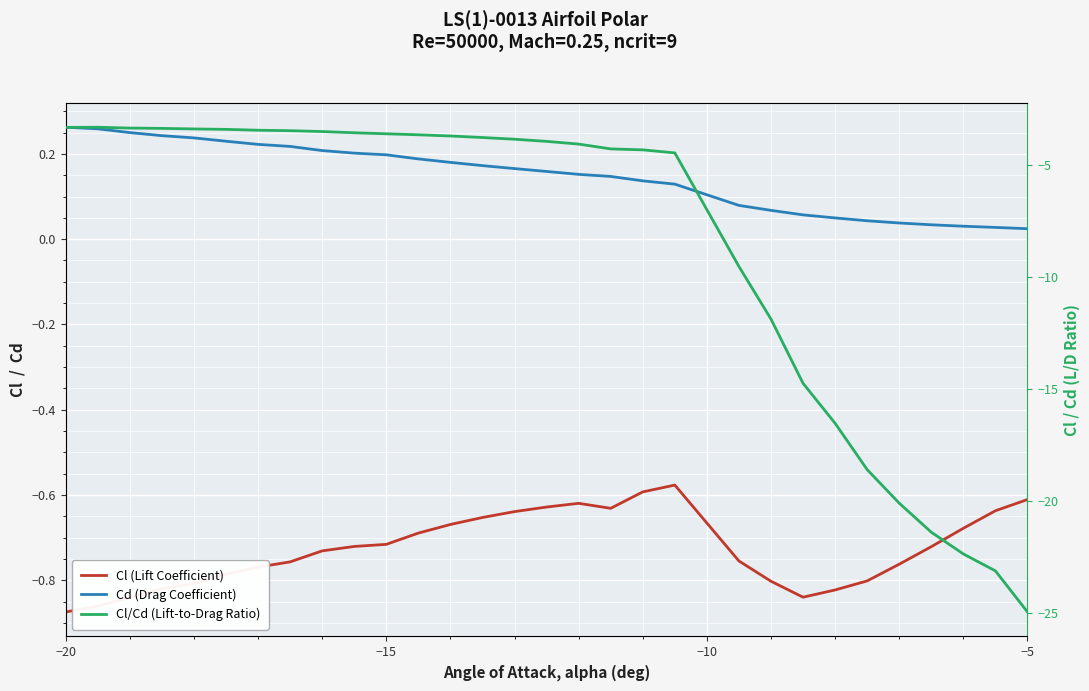

What is the sum of all Cl (Lift Coefficient) values?

-21.8